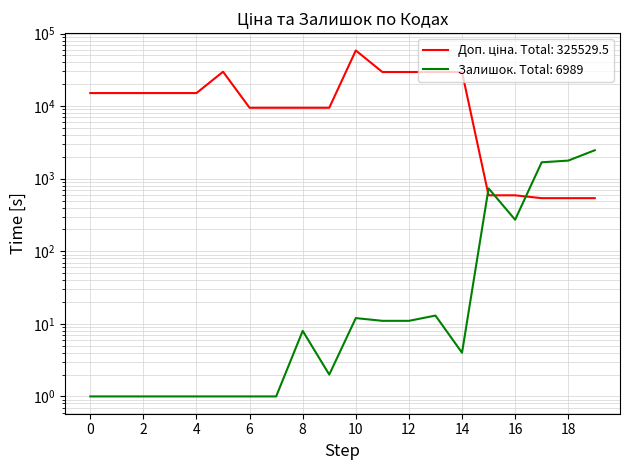

What is the minimum value shown in the chart?

1.0